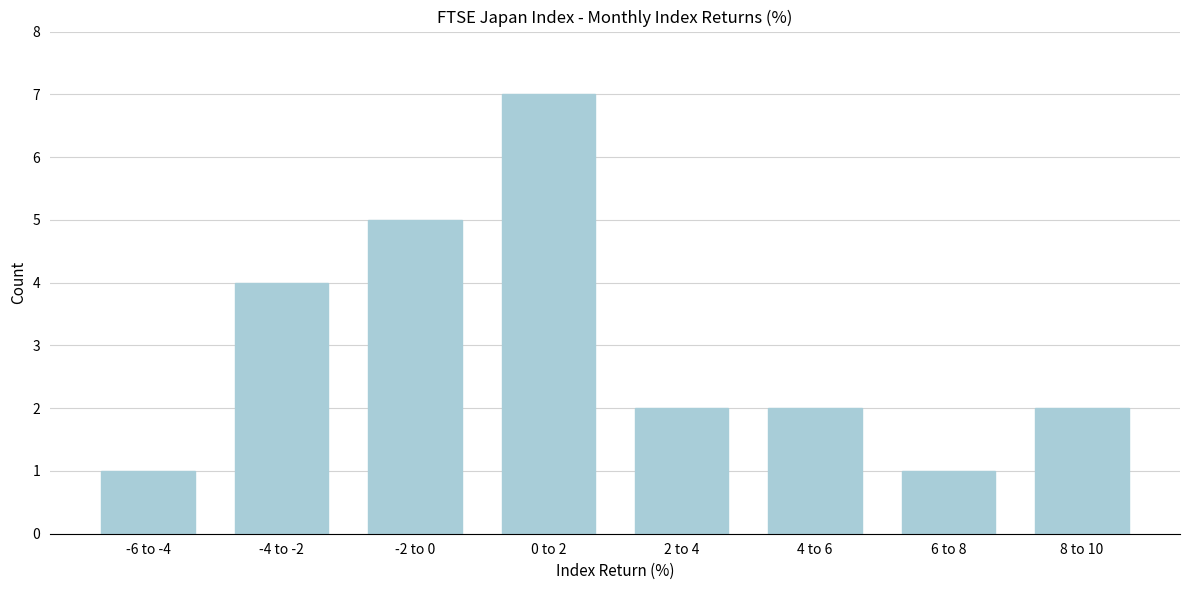

Reading left to right, extract all data points from this chart.

-6 to -4=1	-4 to -2=4	-2 to 0=5	0 to 2=7	2 to 4=2	4 to 6=2	6 to 8=1	8 to 10=2